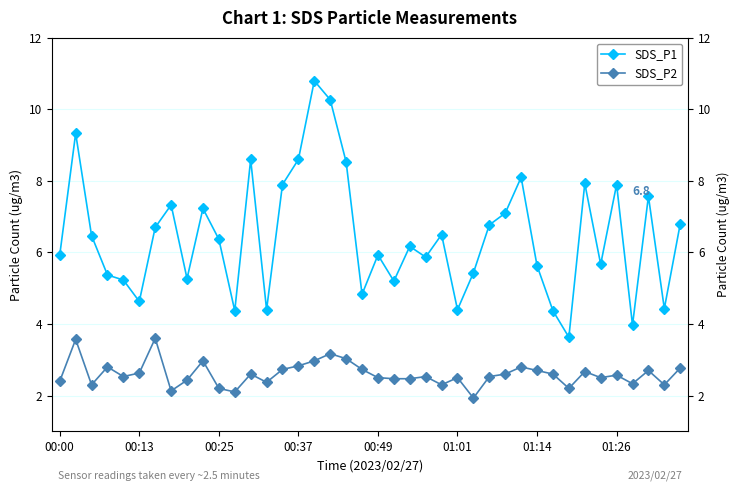

Does the chart display data point markers on the line(s)?

Yes